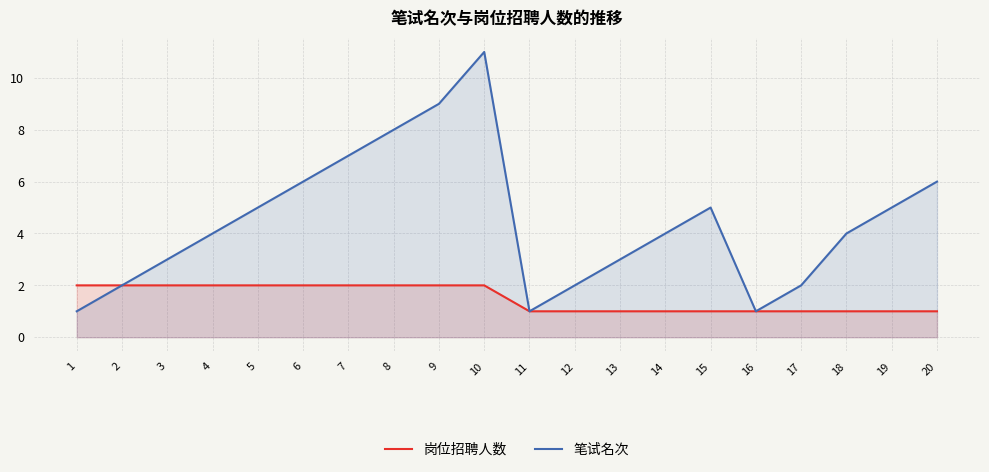

Is the value of 岗位招聘人数 at 13 greater than the value of 笔试名次 at 6?

No